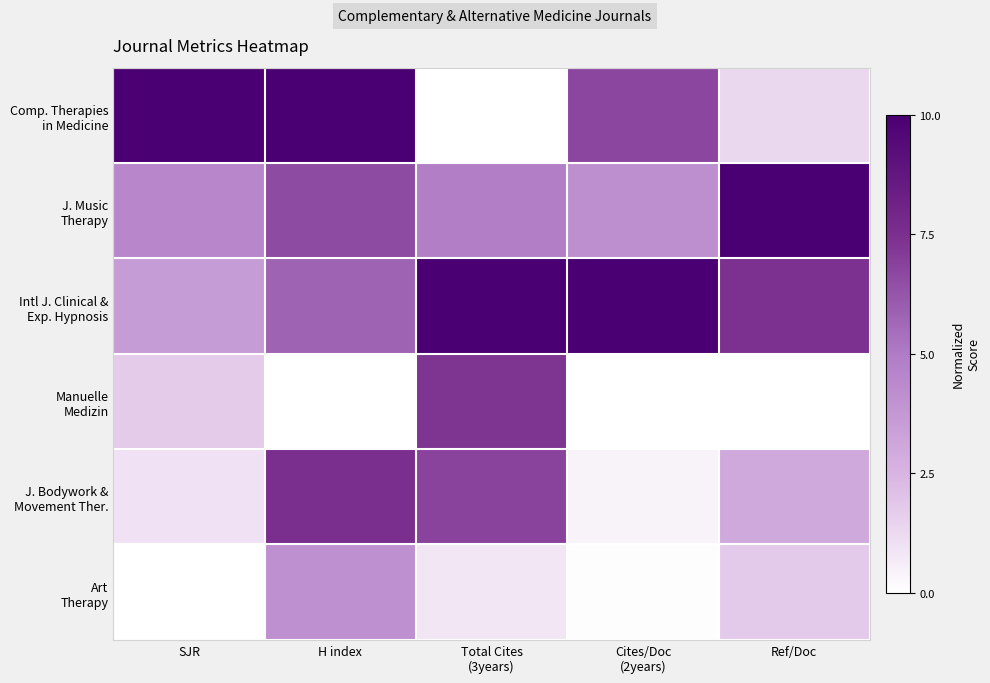

How many categories are shown in the chart?

5